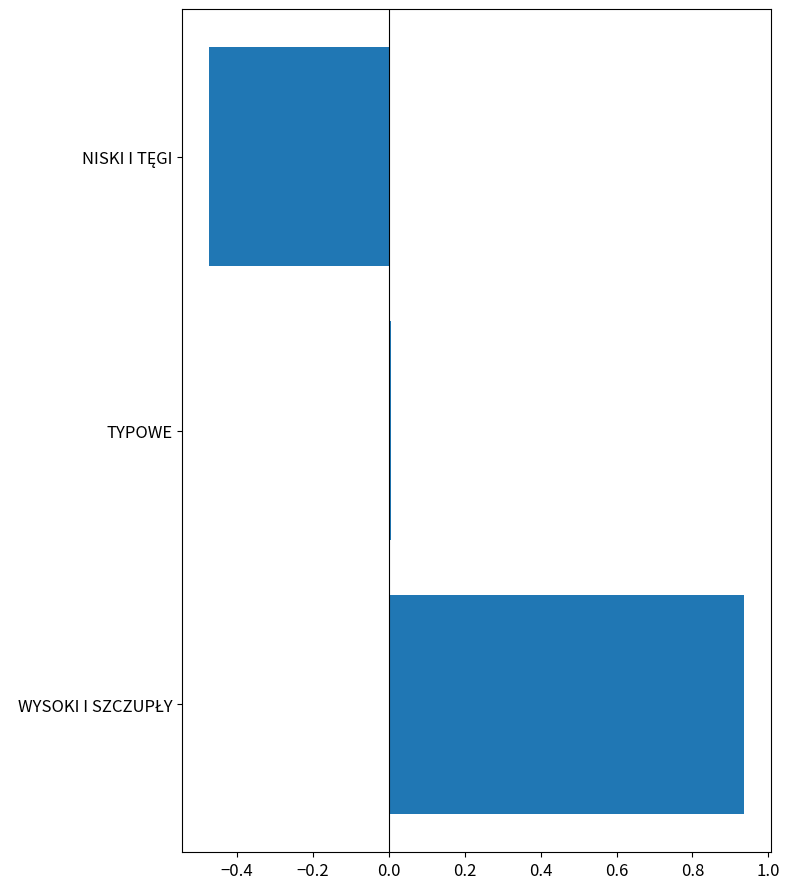

What is the label of the 2nd bar from the top?

TYPOWE